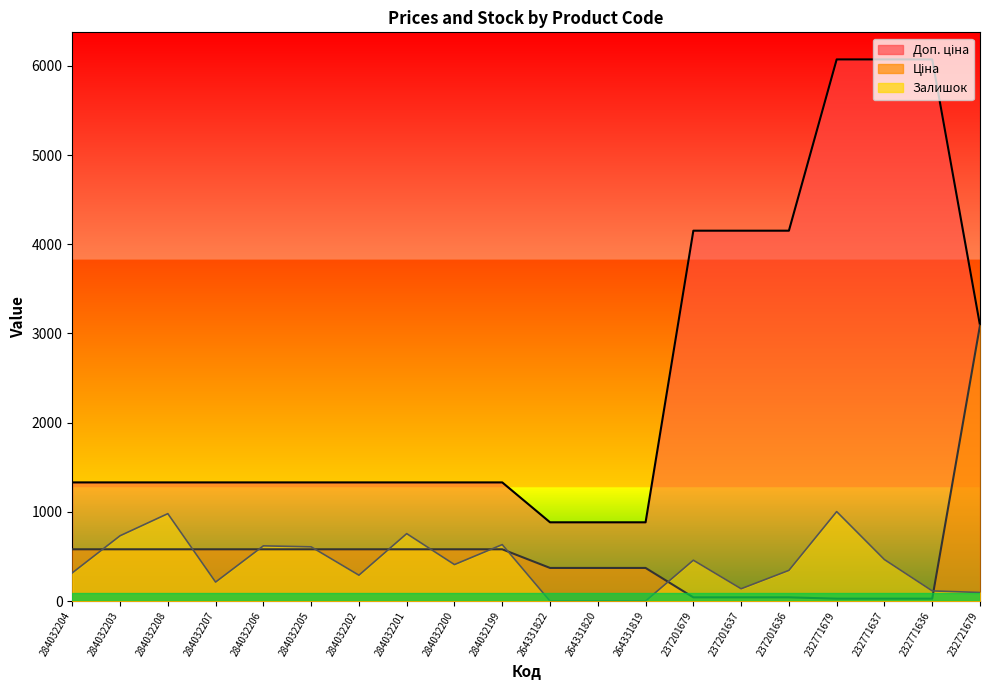

Is it true that Ціна equals 237.6 at 264331819?

False